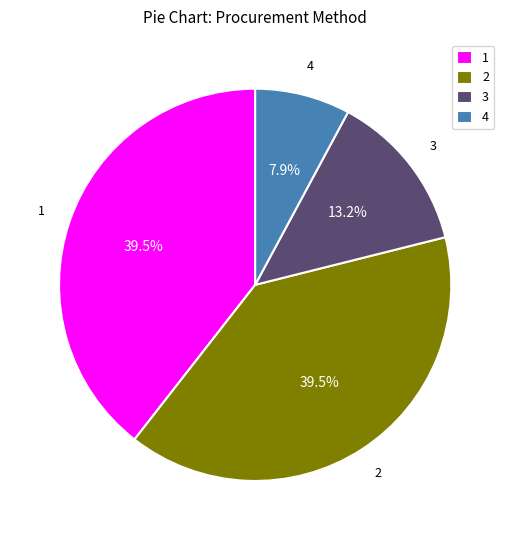

Which category has the smallest portion of the pie?

4